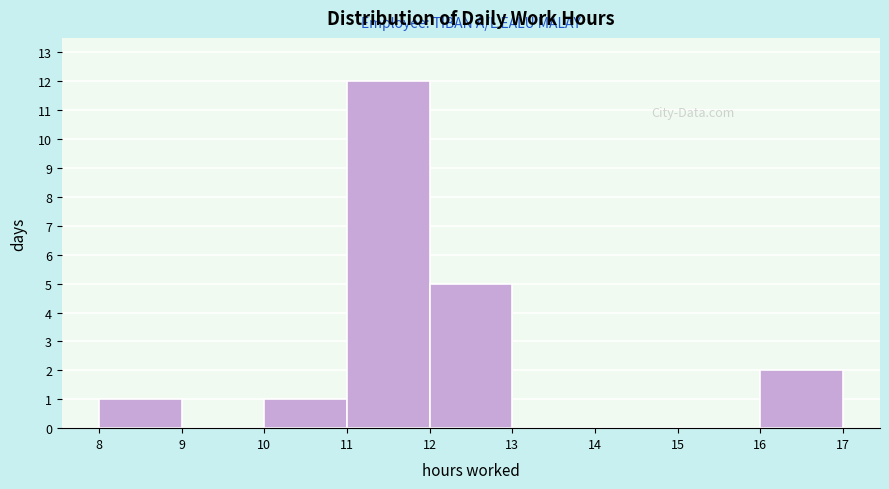

Which range on the x-axis has the tallest bar?

11 to 12